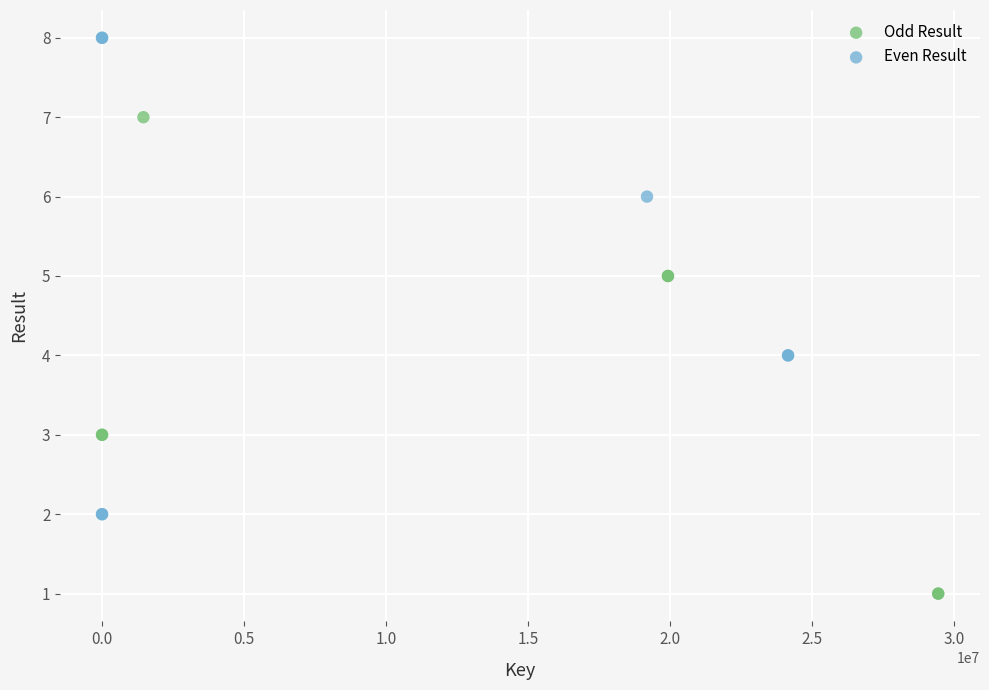

Which series reaches the maximum Y coordinate?

Even Result